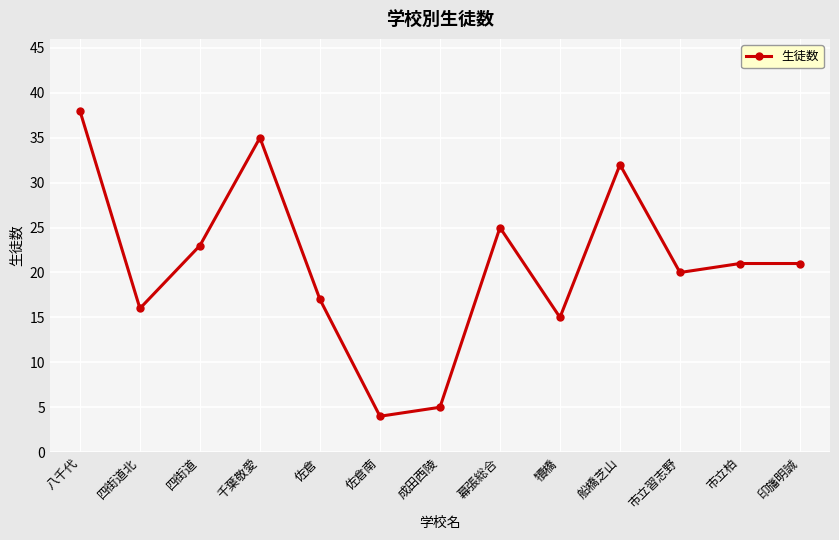

How many data points does each series have?

13